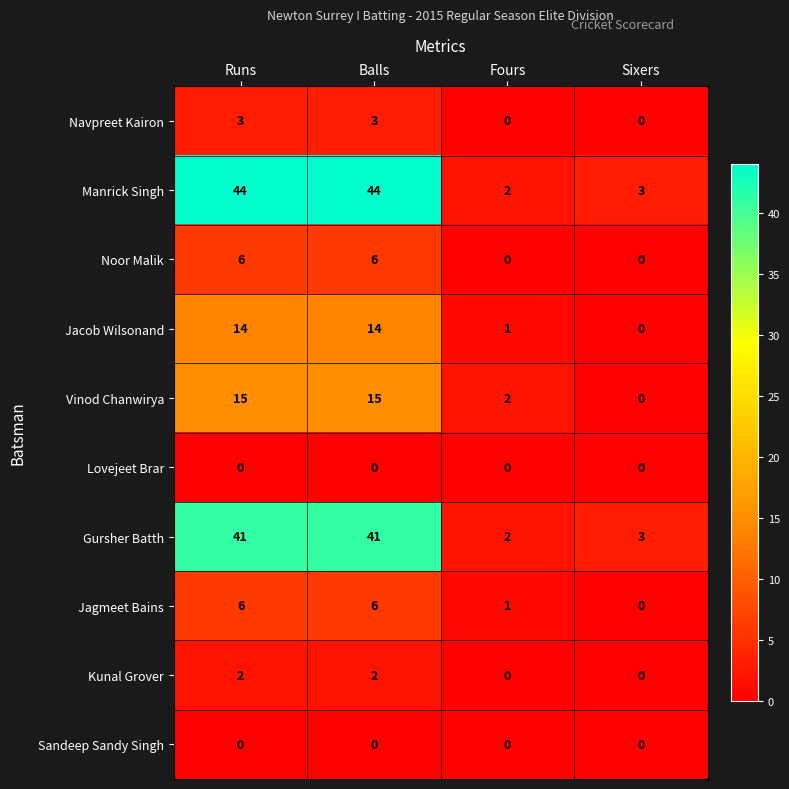

True or false: Manrick Singh has a value of 44 at Runs.

True